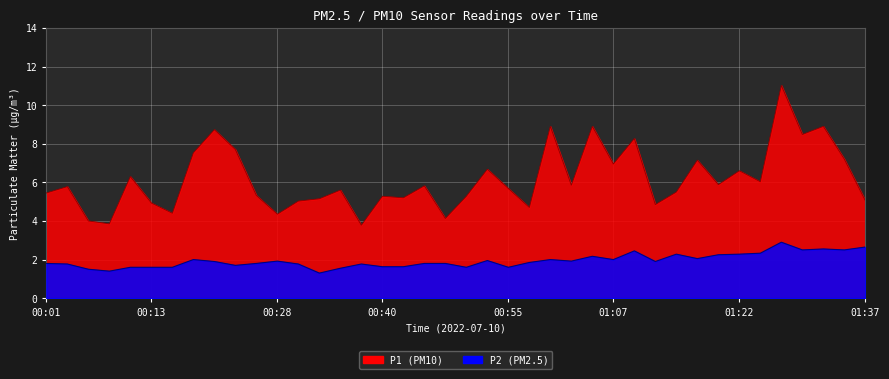

At how many categories does at least one series exceed 7?

11